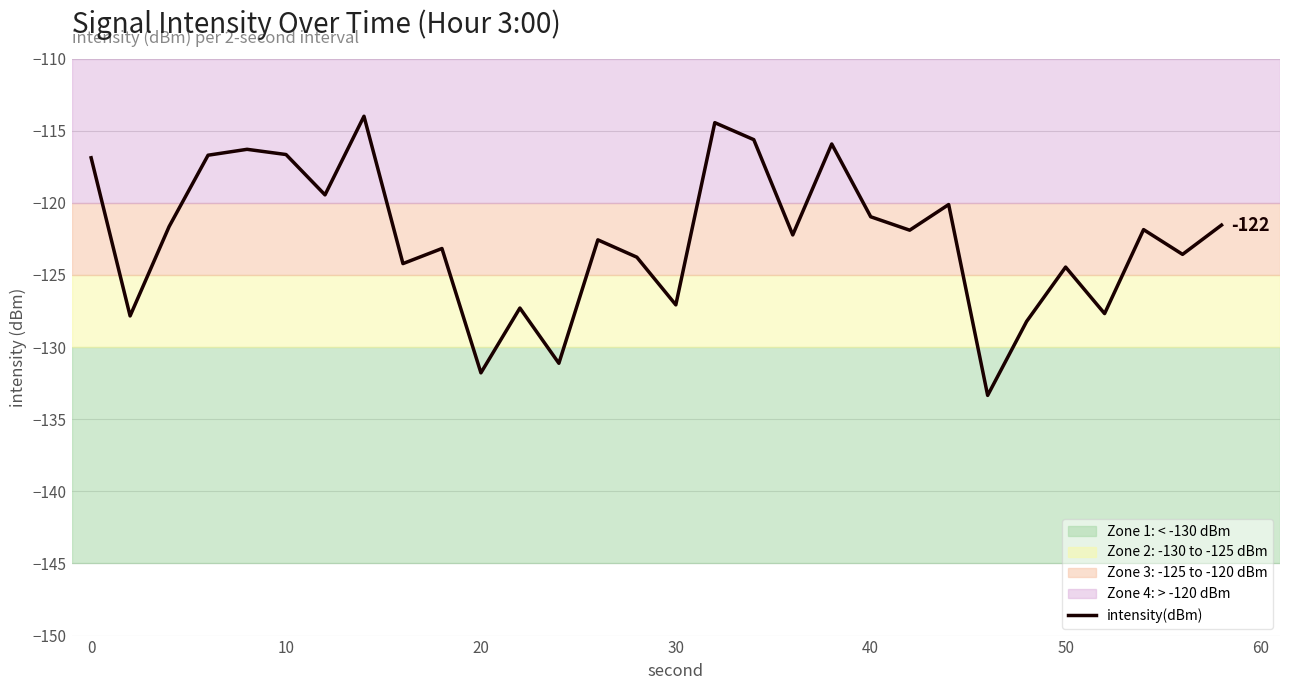

What is the greatest value displayed?

-114.0